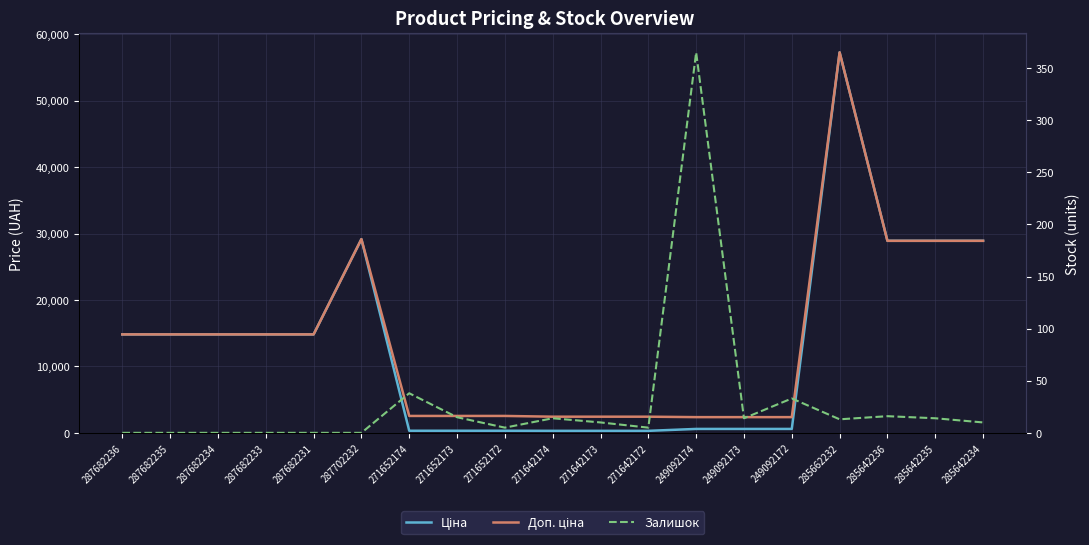

At 285662232, list the series in order from largest to smallest.

Ціна, Доп. ціна, Залишок